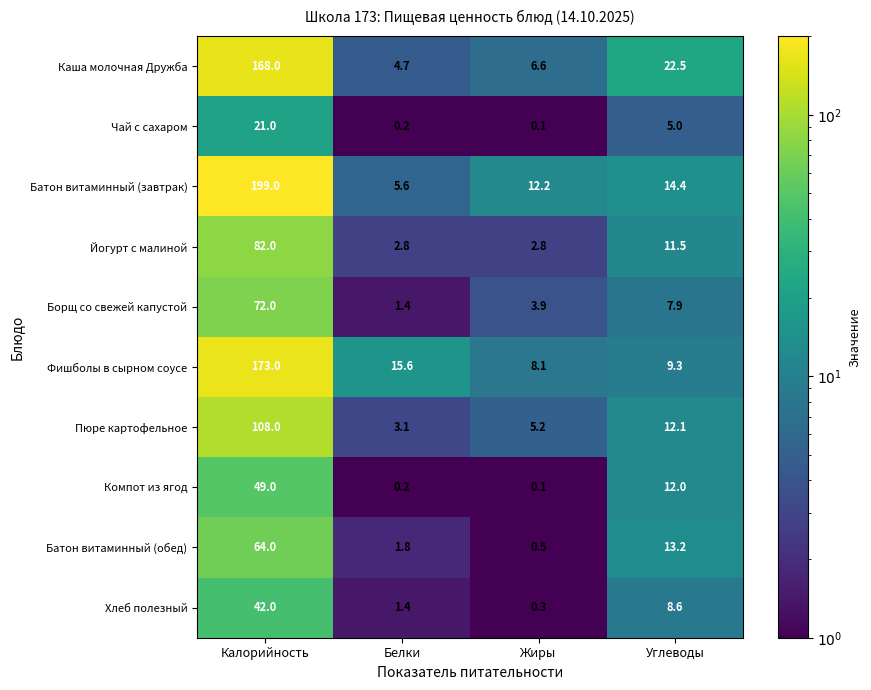

Where is Компот из ягод nearest to the value 24?

Углеводы